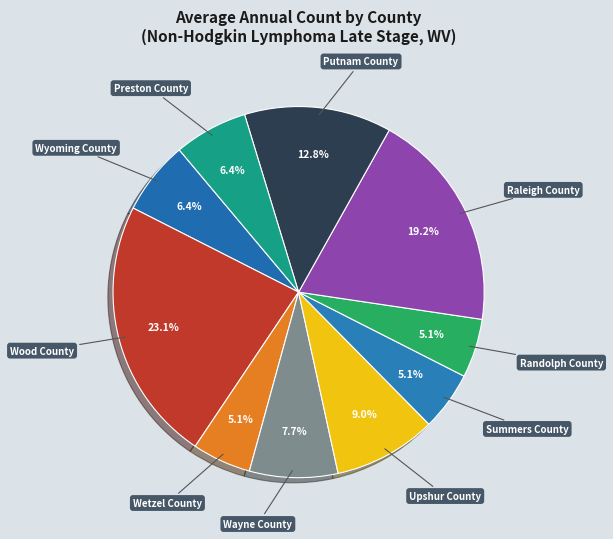

Does Raleigh County represent more than half of the total?

No